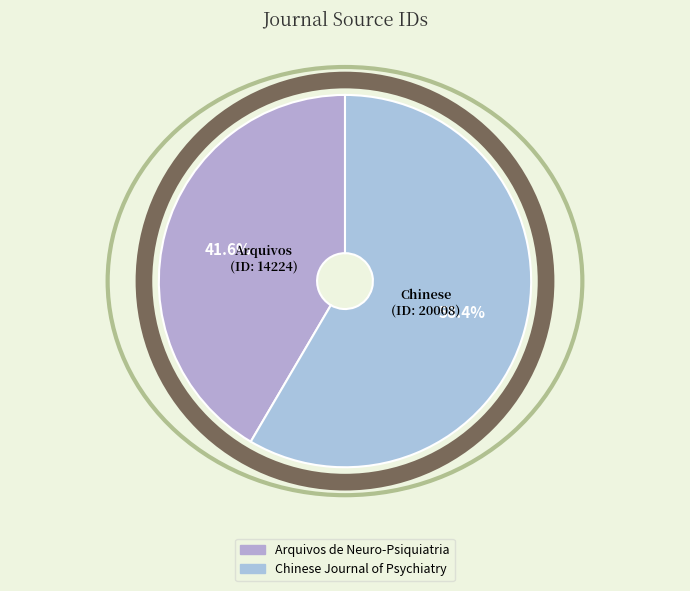

What is the change in value from Arquivos de Neuro-Psiquiatria to Chinese Journal of Psychiatry?

+5784